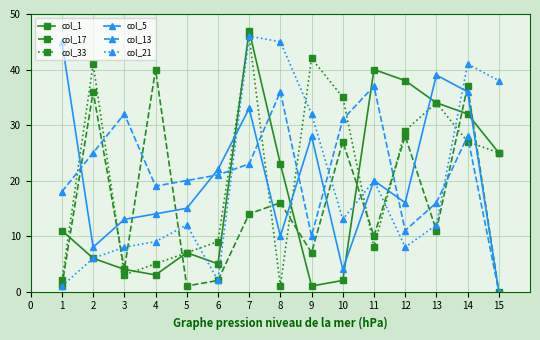

The col_13 series shows 0 at 15. True or false?

True